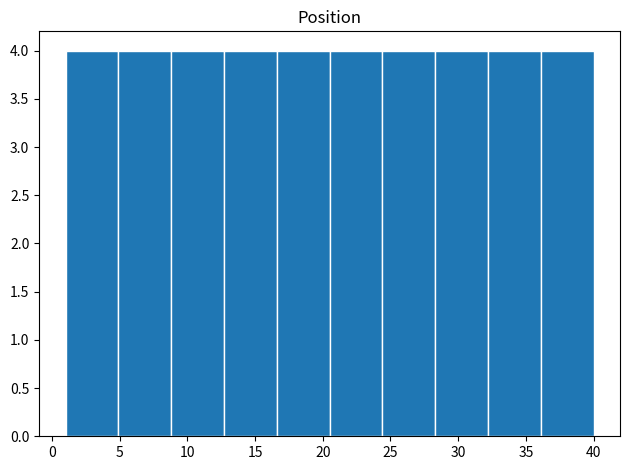

How tall is the bar that spans 1.0 to 4.9 on the x-axis? Neither the bar edges nor the heights are printed on the chart, so give them approximately, as read against the axes.

4